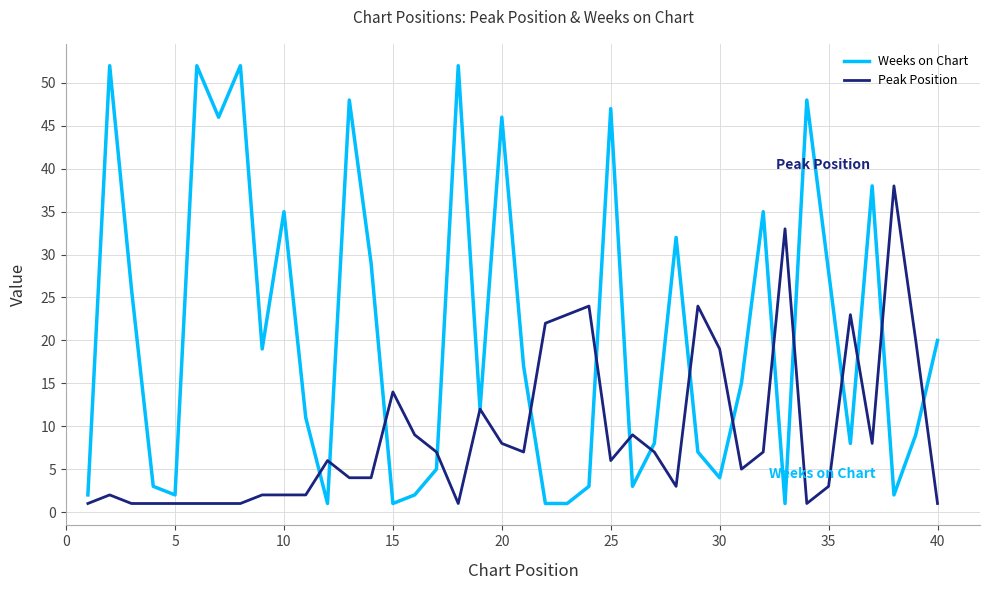

What is the minimum value for Weeks on Chart?

1